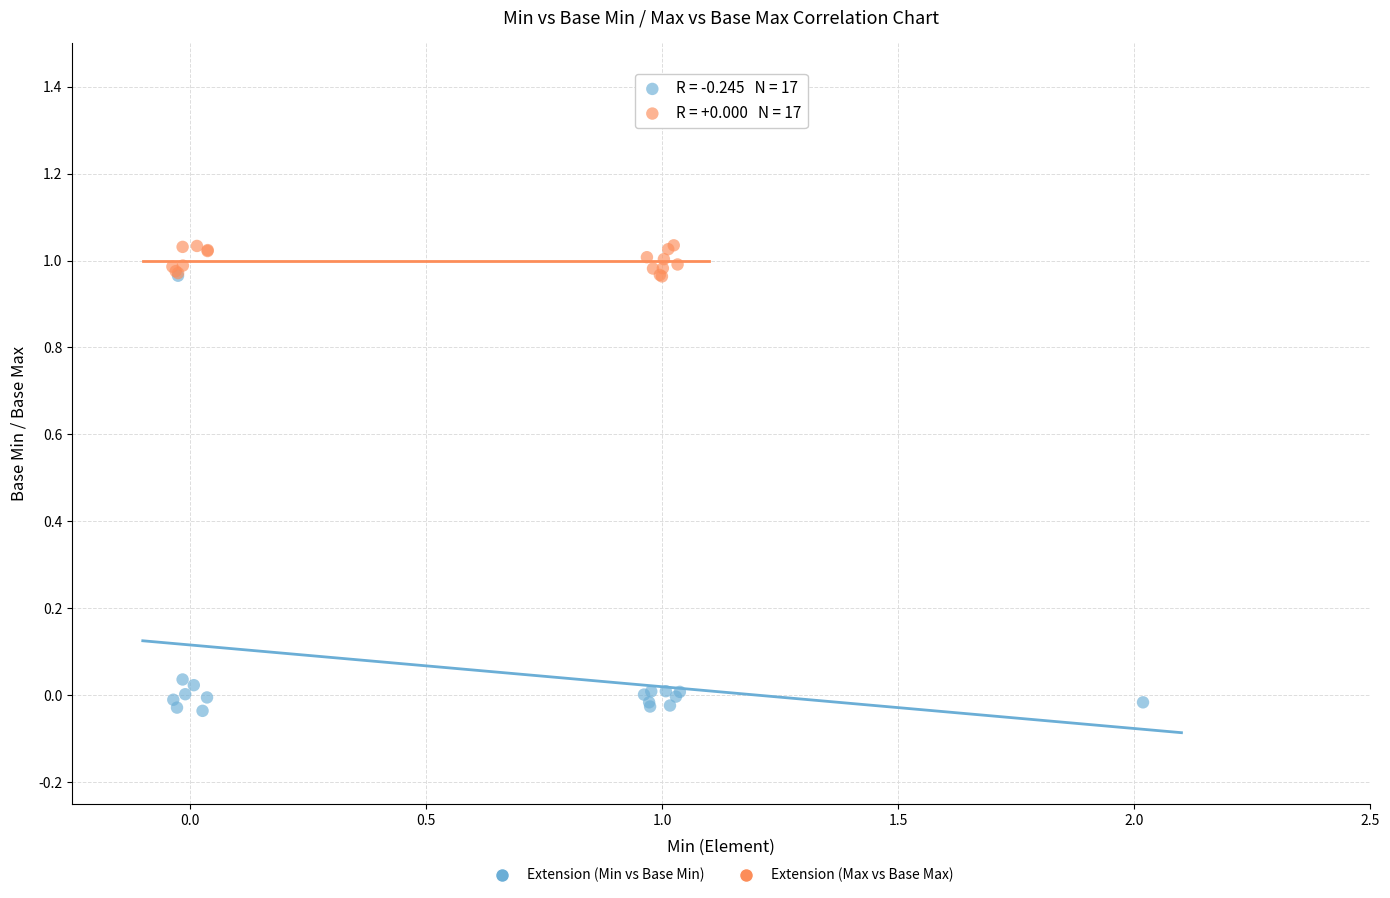

Which series contains the lowest Y value?

Extension (Min vs Base Min)